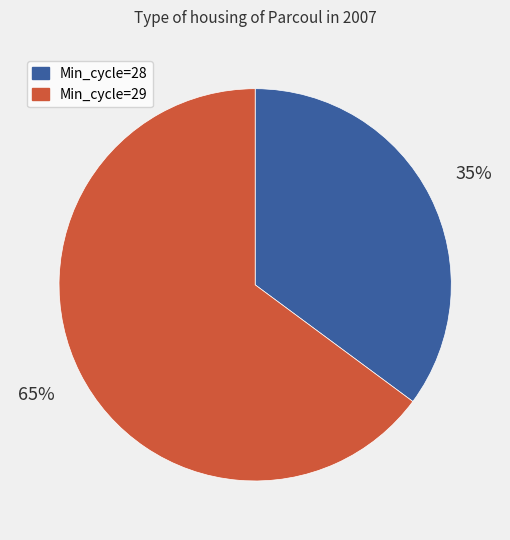

Is there any slice that represents more than half of the pie?

Yes